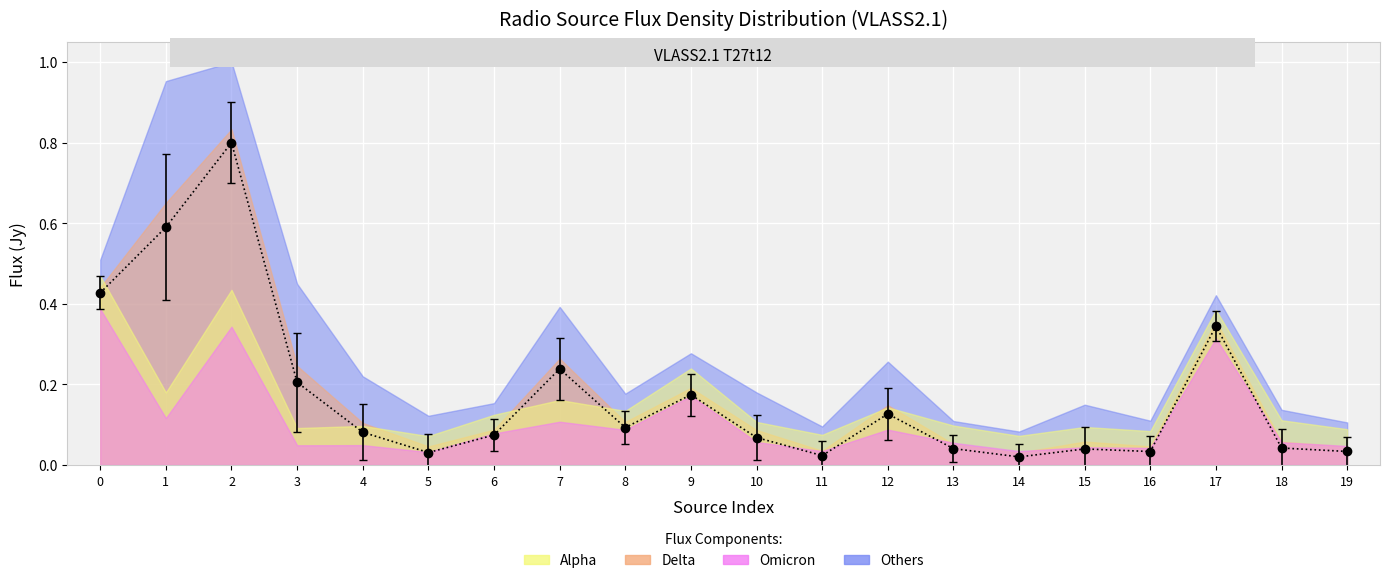

Reading right to left, what are all the values shown in this chart?

0.0	0.0	0.3	0.0	0.0	0.0	0.0	0.1	0.0	0.1	0.2	0.1	0.2	0.1	0.0	0.1	0.2	0.8	0.6	0.4